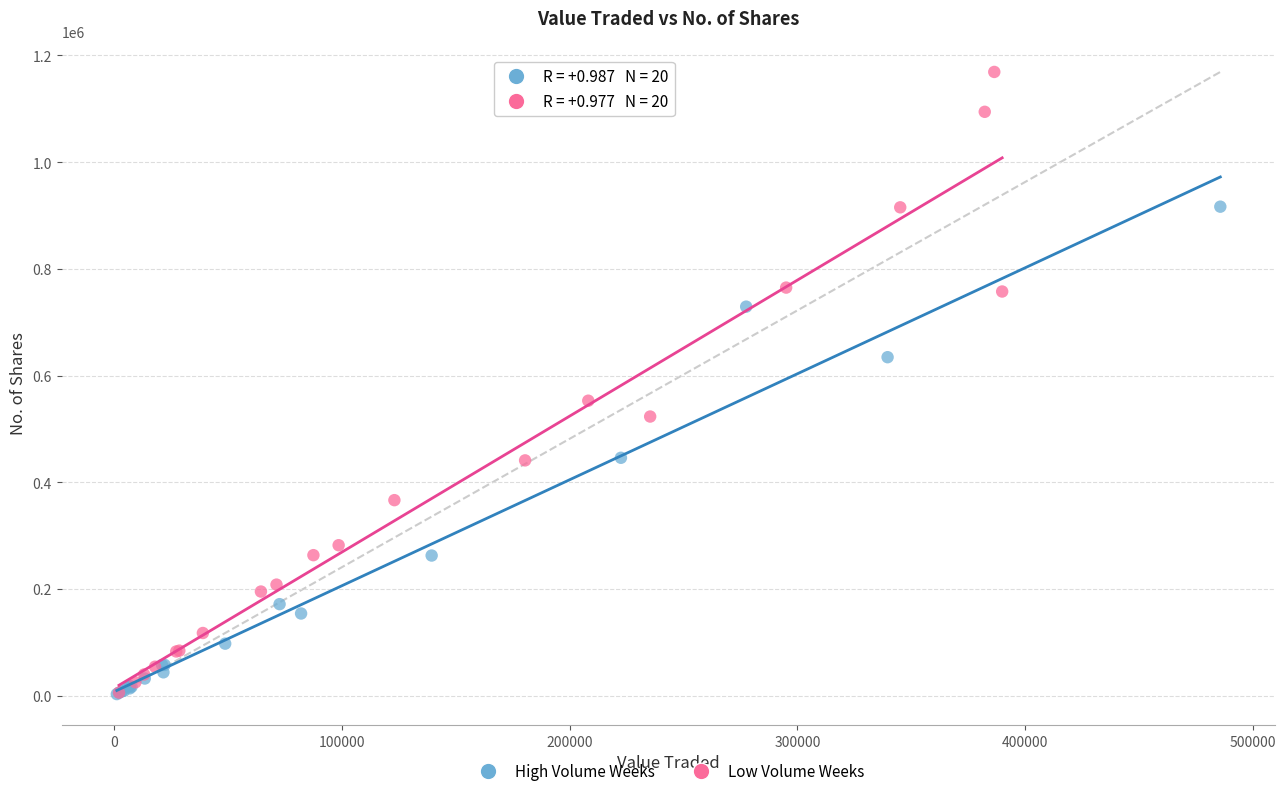

Which series has the largest Y range (max minus min)?

Low Volume Weeks